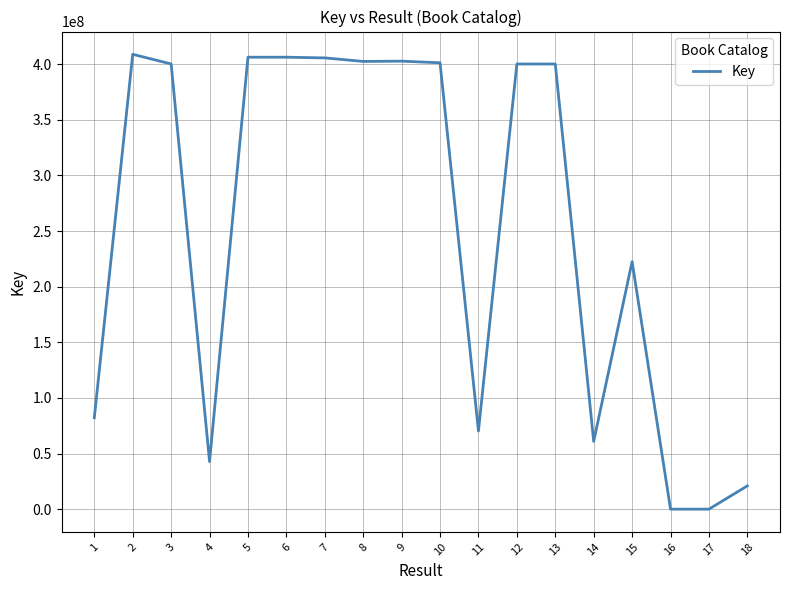

At which label is the value closest to 204410458?

15